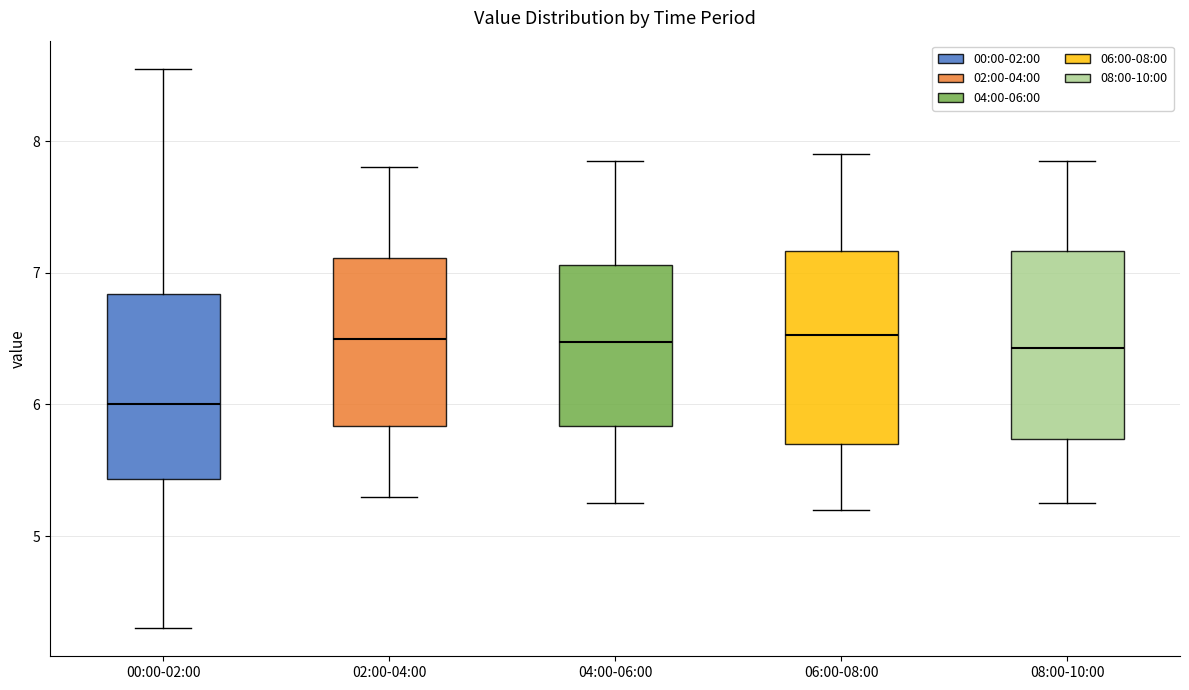

Where is the lower edge of the box for 02:00-04:00 on the y-axis? The values are not printed on the chart, so give them approximately, as read against the axis.

5.8